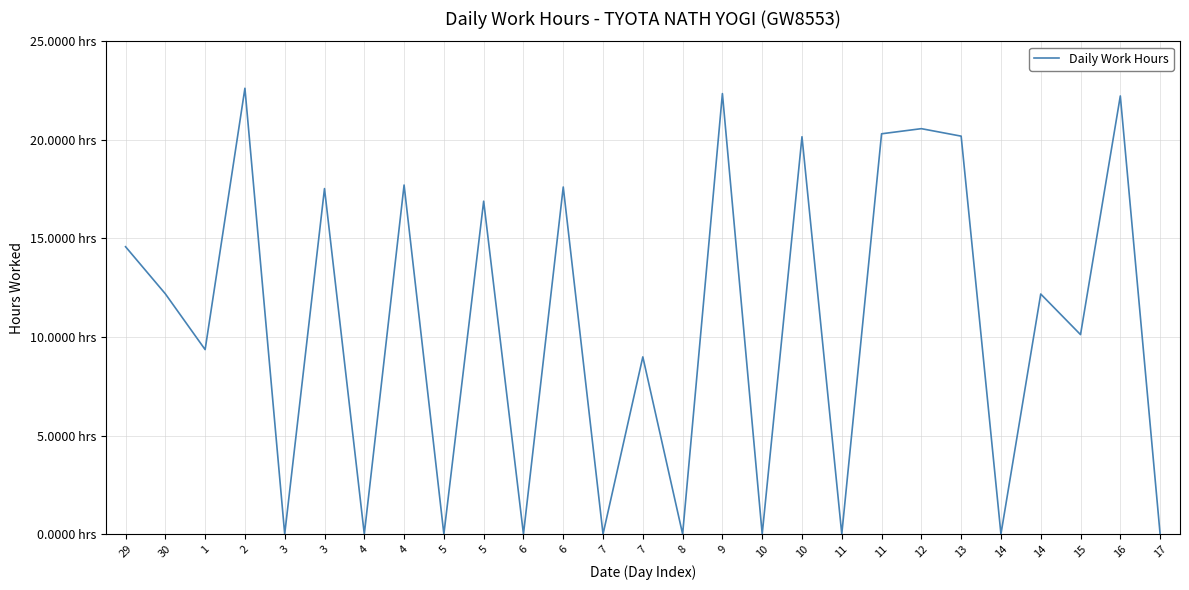

At which label is the value closest to 11?

15